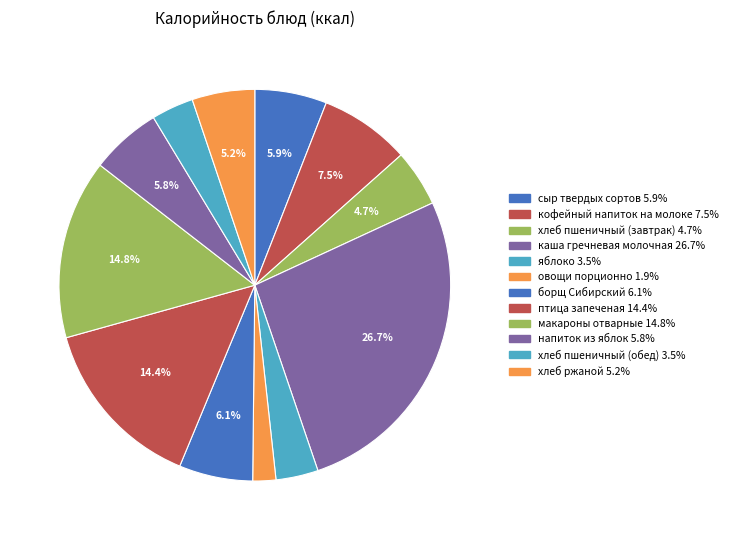

What is the smallest slice in the pie chart?

овощи порционно